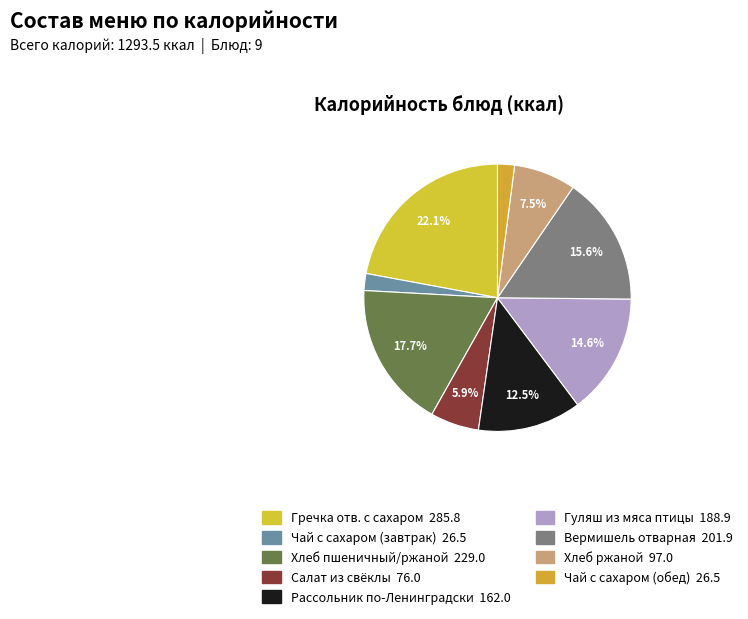

How many segments does this pie chart have?

9